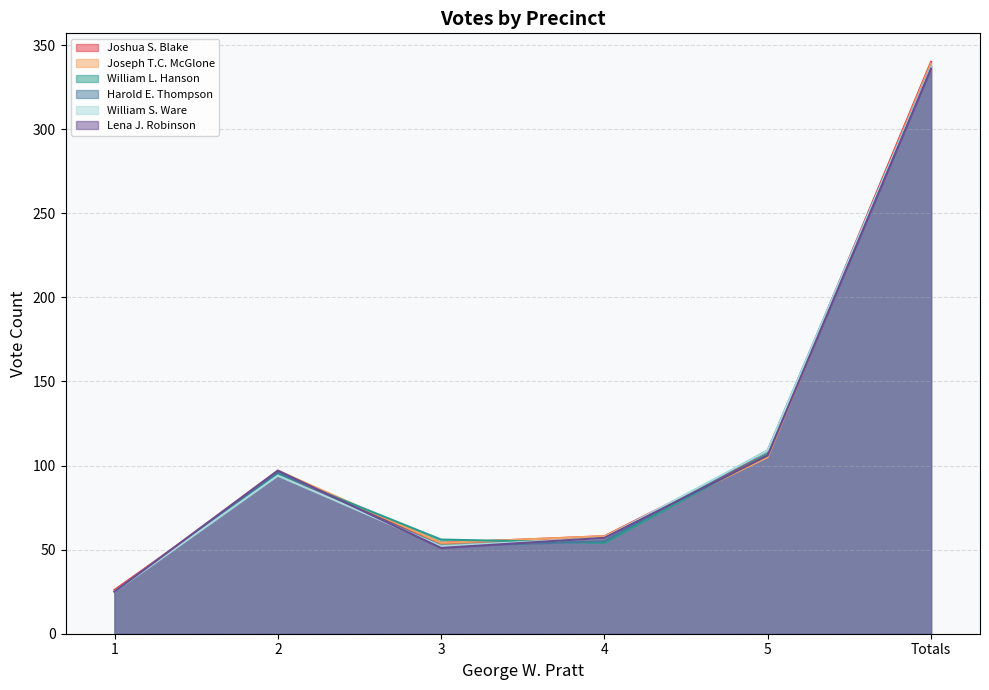

Reading left to right, extract all data points from this chart.

Joshua S. Blake: 1=26	2=95	3=54	4=58	5=107	Totals=340
Joseph T.C. McGlone: 1=25	2=97	3=54	4=58	5=105	Totals=339
William L. Hanson: 1=25	2=95	3=56	4=54	5=107	Totals=337
Harold E. Thompson: 1=25	2=96	3=52	4=55	5=109	Totals=337
William S. Ware: 1=25	2=94	3=52	4=57	5=109	Totals=337
Lena J. Robinson: 1=25	2=97	3=51	4=57	5=106	Totals=336